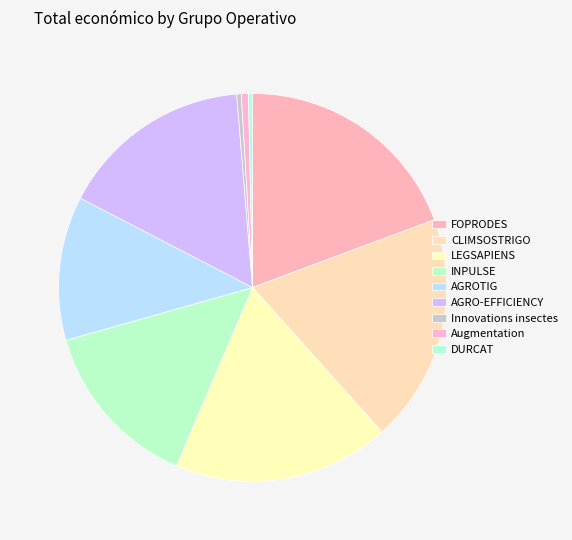

The Innovations insectes slice represents 11% of the pie. True or false?

False